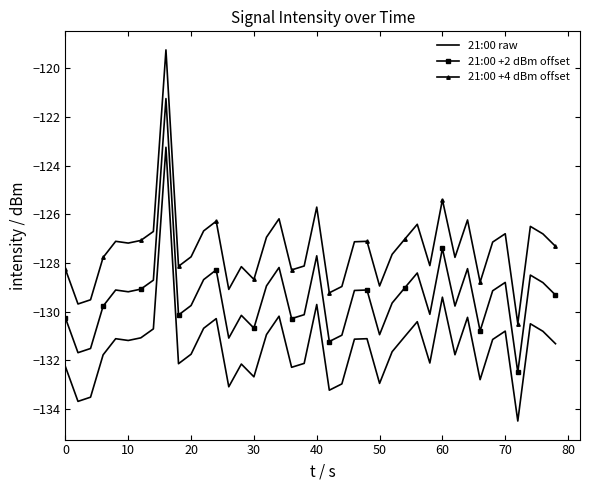

What is the sum of all 21:00 +2 dBm offset values?

-5176.3